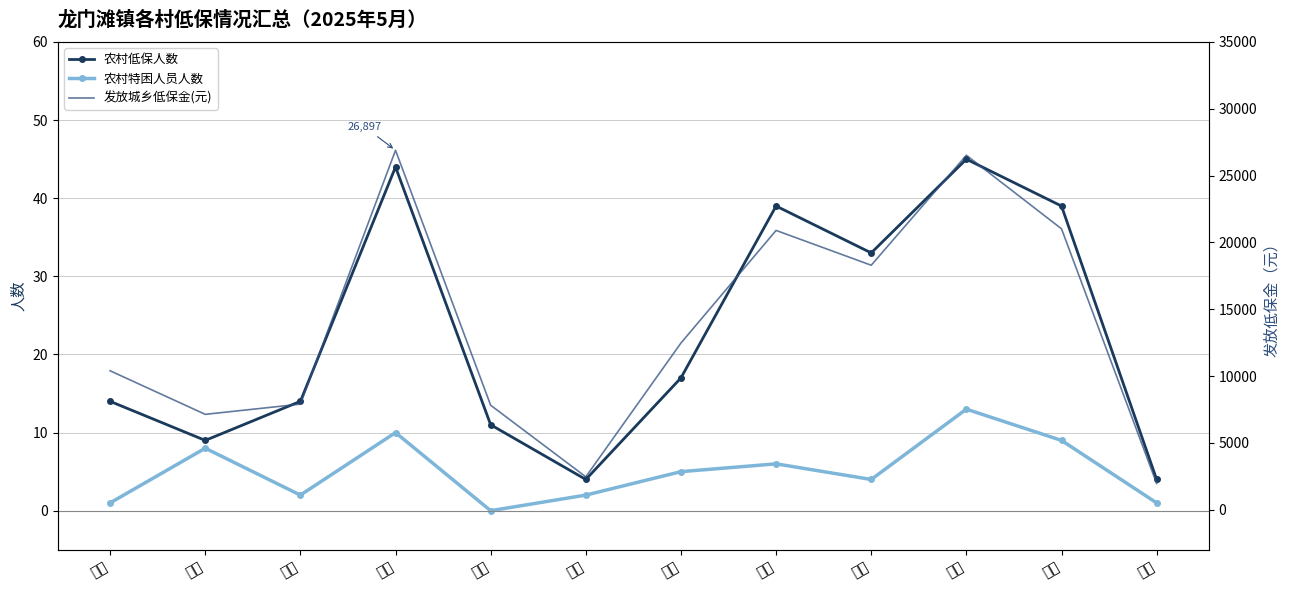

What is the total value across all series at 石室?

12494